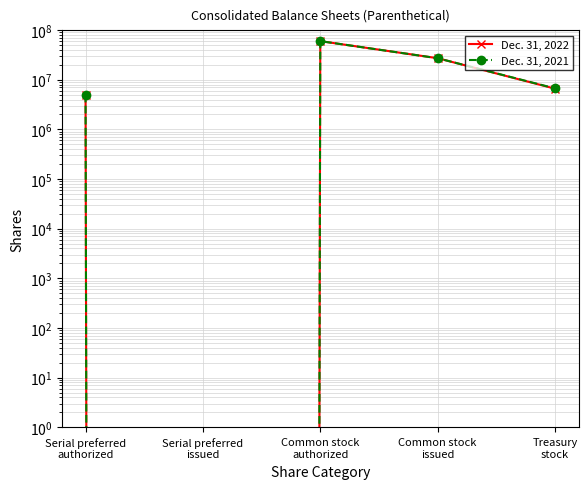

Reading left to right, extract all data points from this chart.

Dec. 31, 2022: 5000000	0	60000000	27148000	6605000
Dec. 31, 2021: 5000000	0	60000000	27148000	6700000